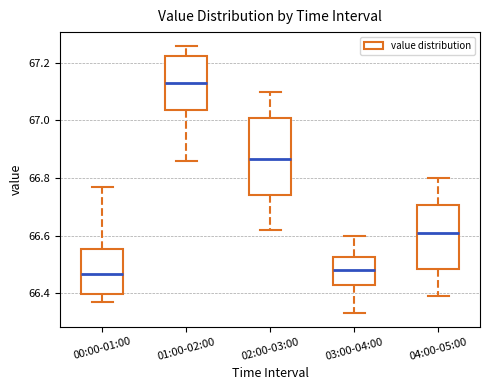

Reading left to right, transcribe this box plot: for each box, give where its median line is, the range the box spans, and where its two whiskers end, as read against the y-axis. The values are not printed on the chart, so give them approximately, as read against the axis.

00:00-01:00: median 66.46, box 66.40 to 66.56, whiskers 66.38 to 66.78
01:00-02:00: median 67.14, box 67.04 to 67.22, whiskers 66.86 to 67.26
02:00-03:00: median 66.86, box 66.74 to 67.02, whiskers 66.62 to 67.10
03:00-04:00: median 66.48, box 66.42 to 66.52, whiskers 66.34 to 66.60
04:00-05:00: median 66.62, box 66.48 to 66.70, whiskers 66.40 to 66.80